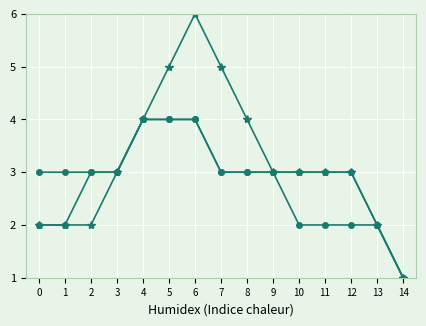

Count the number of data series in this chart.

3